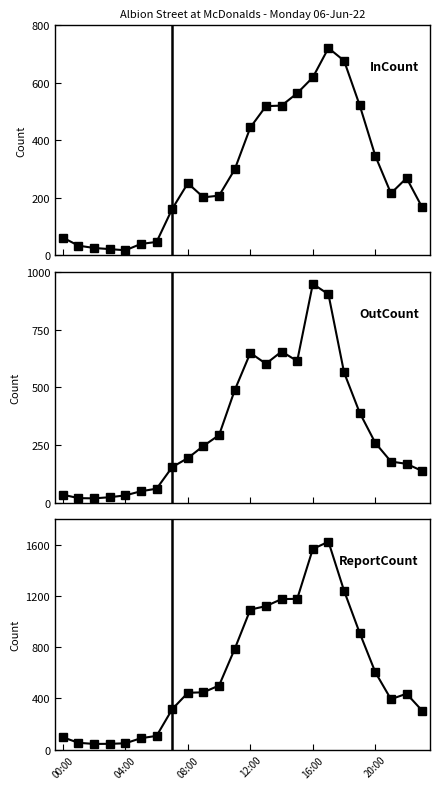

Where is InCount nearest to the value 369?

20:00